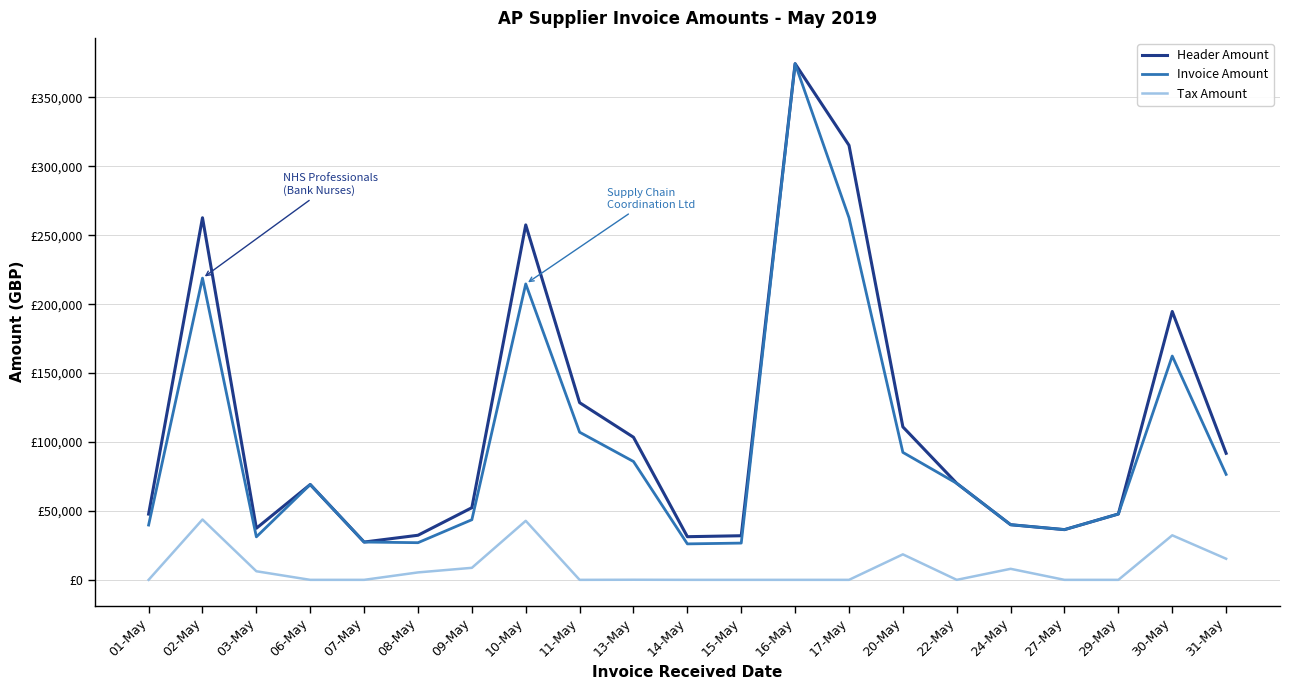

Does the chart display data point markers on the line(s)?

No